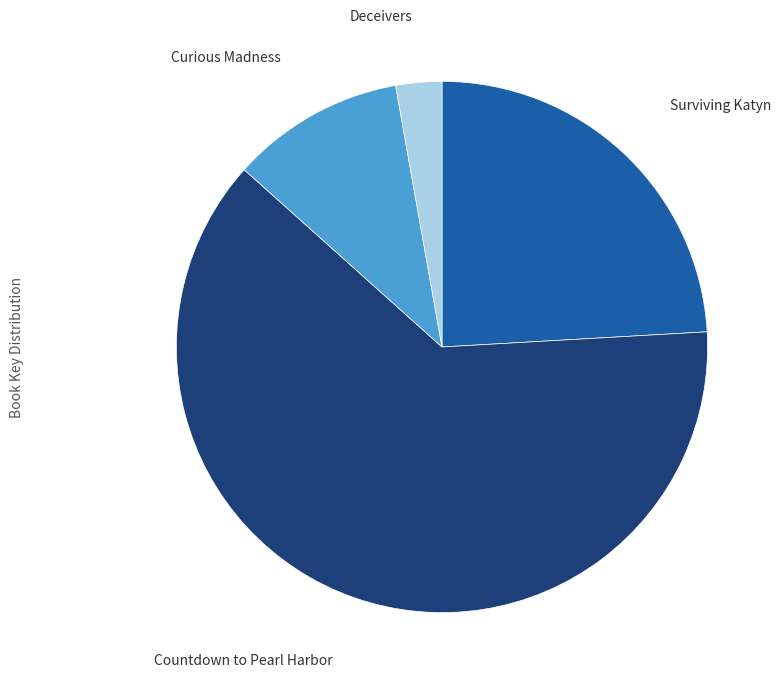

Which slice represents more than half of the pie?

Countdown to Pearl Harbor